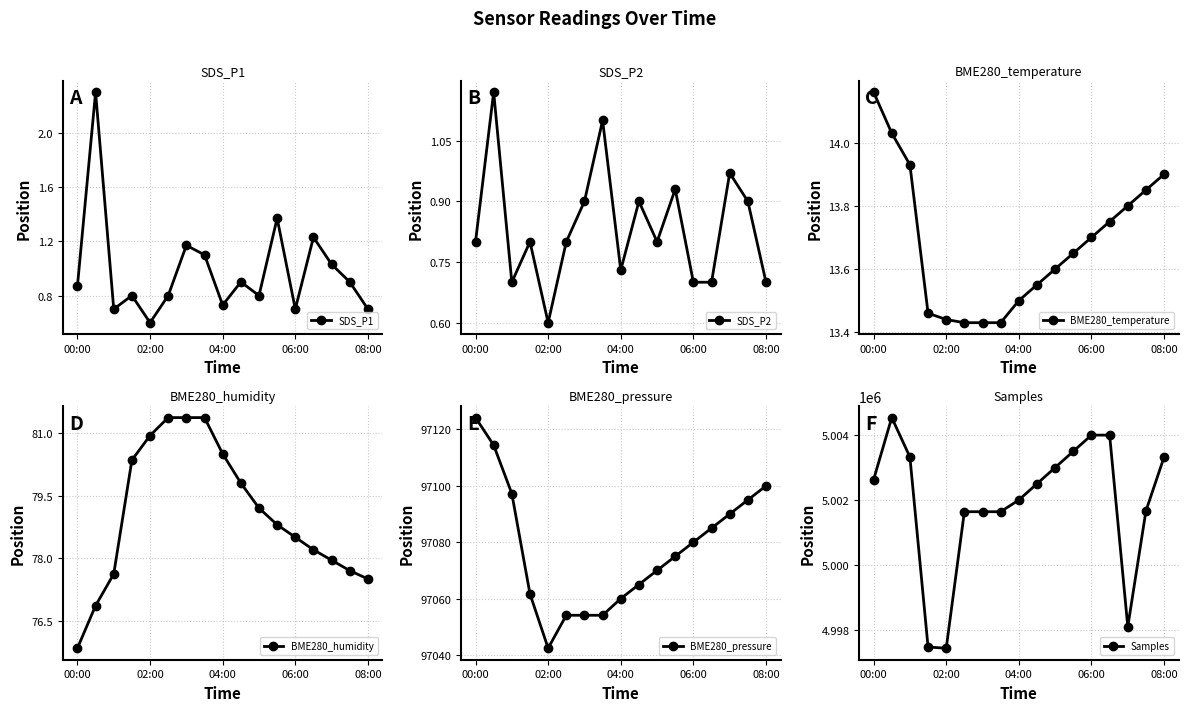

What is the total value across all series at 6?

5098789.0